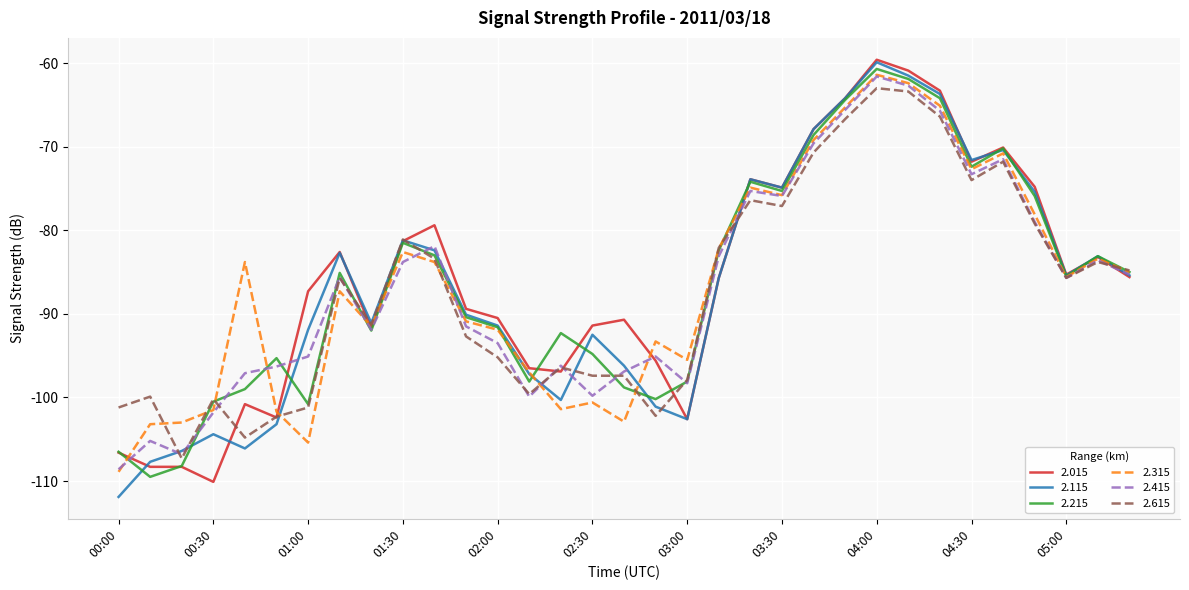

True or false: 2.115 and 2.615 cross at least once.

True